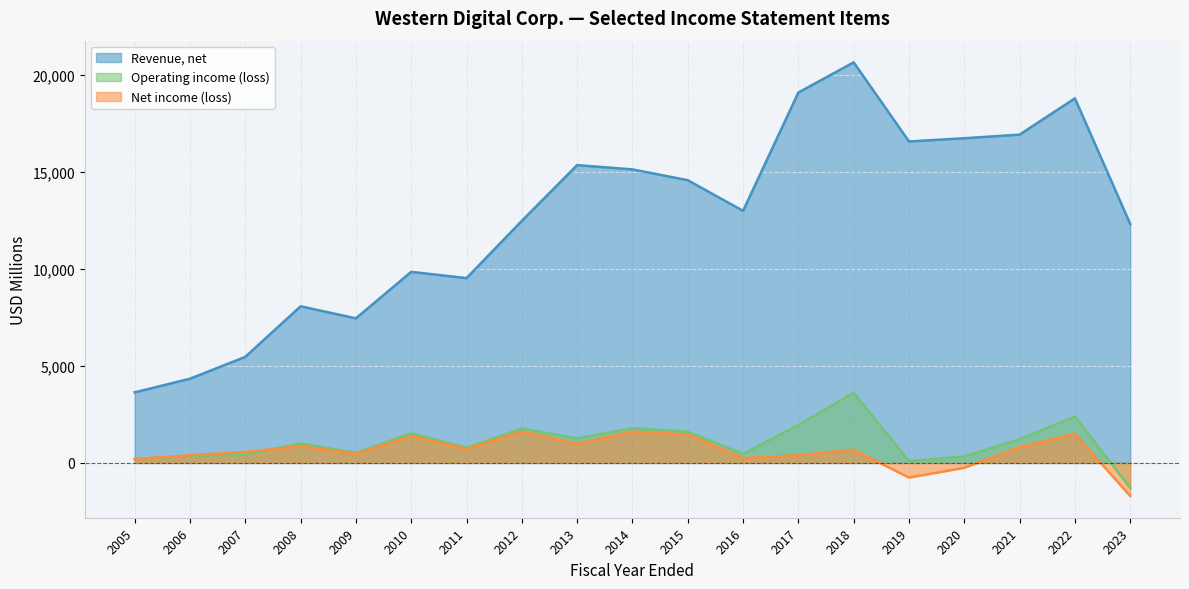

The value of Revenue, net at 2016 is 17950. True or false?

False